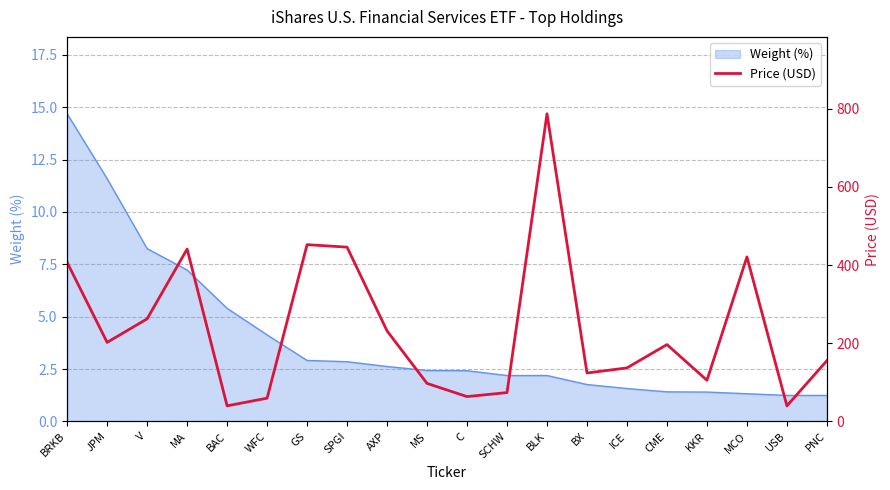

What position from the right is V?

18